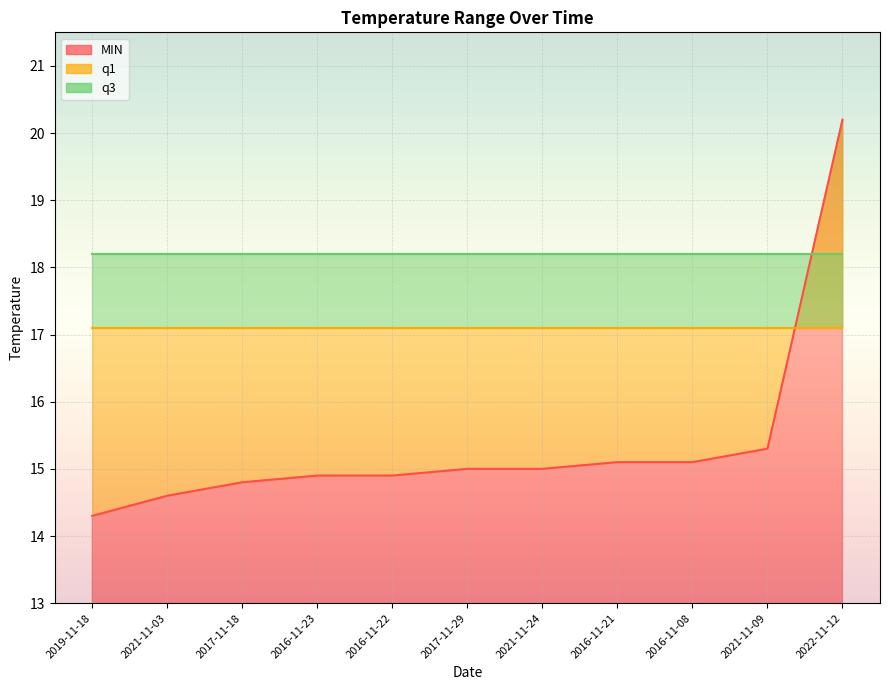

At which label is q3 closest to 18?

2019-11-18